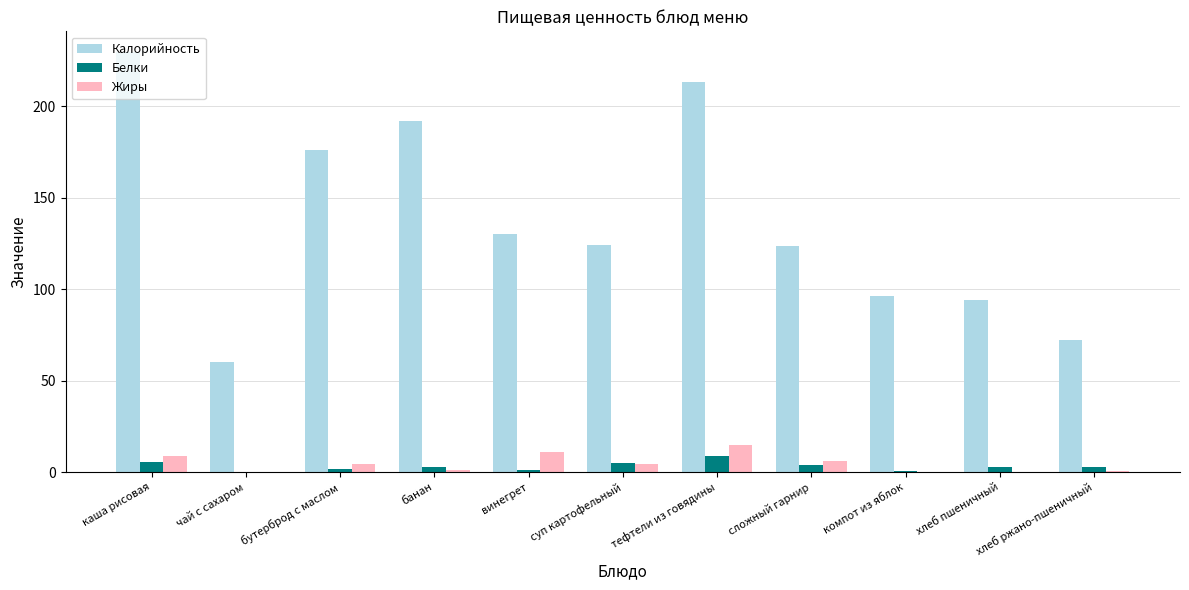

What is the difference between the Белки values at хлеб ржано-пшеничный and тефтели из говядины?

6.5